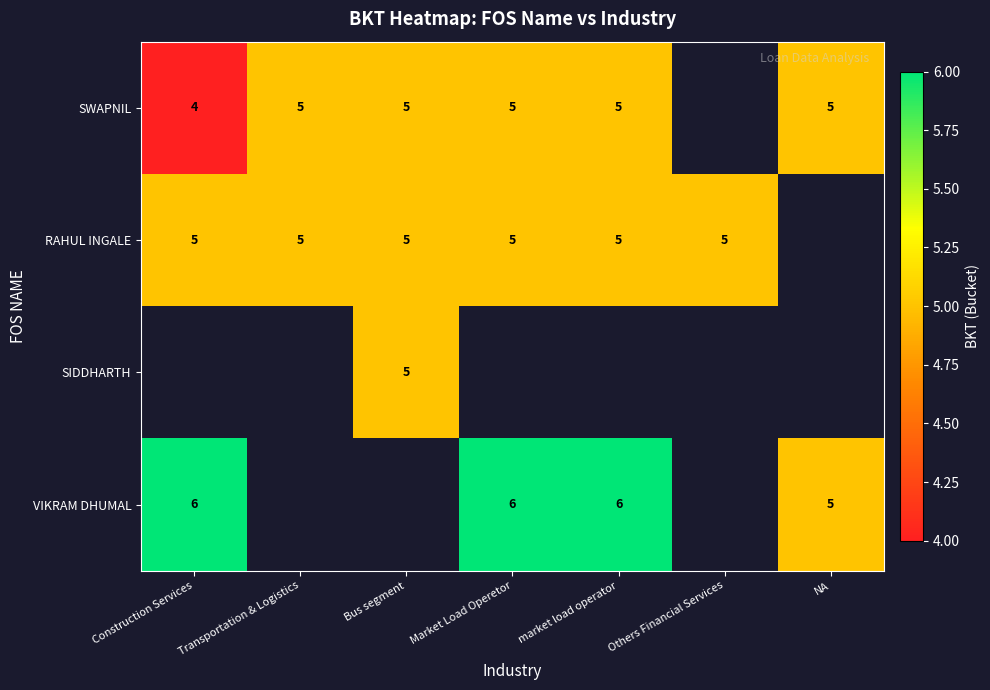

The value of RAHUL INGALE at Construction Services is 8. True or false?

False